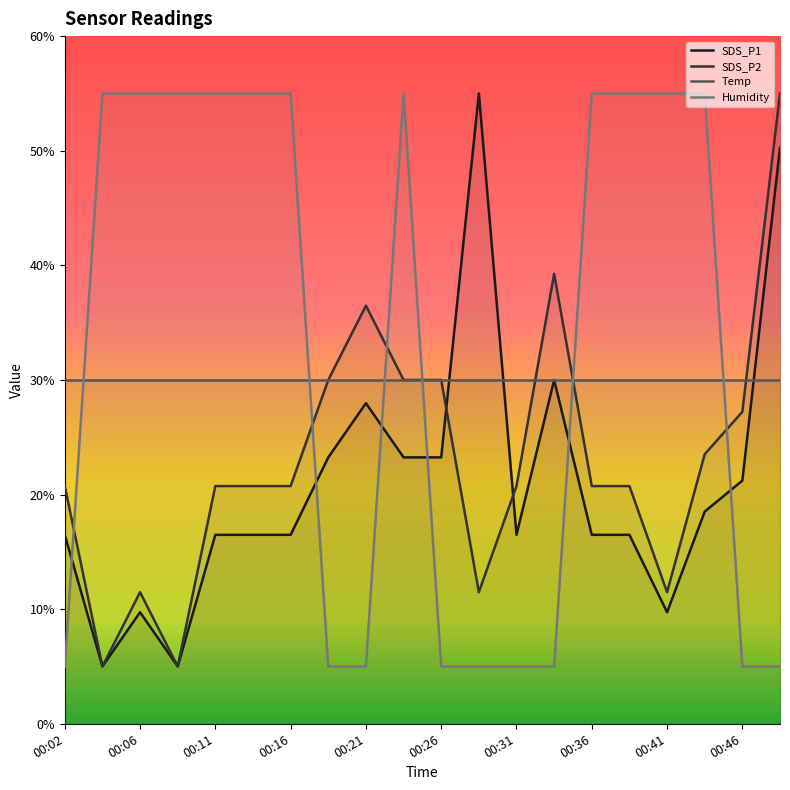

How many interior local valleys does the SDS_P2 series have?

4